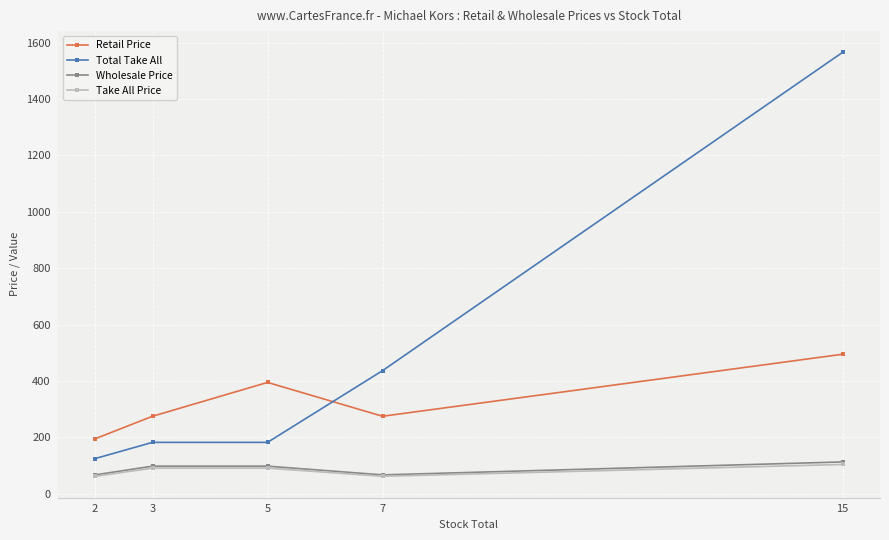

Reading left to right, list all the values displayed in this chart.

Retail Price: 195.0	275.0	395.0	275.0	495.0
Total Take All: 124.8	182.4	182.4	436.8	1566.0
Wholesale Price: 67.0	98.0	98.0	67.0	113.0
Take All Price: 62.0	91.0	91.0	62.0	104.0